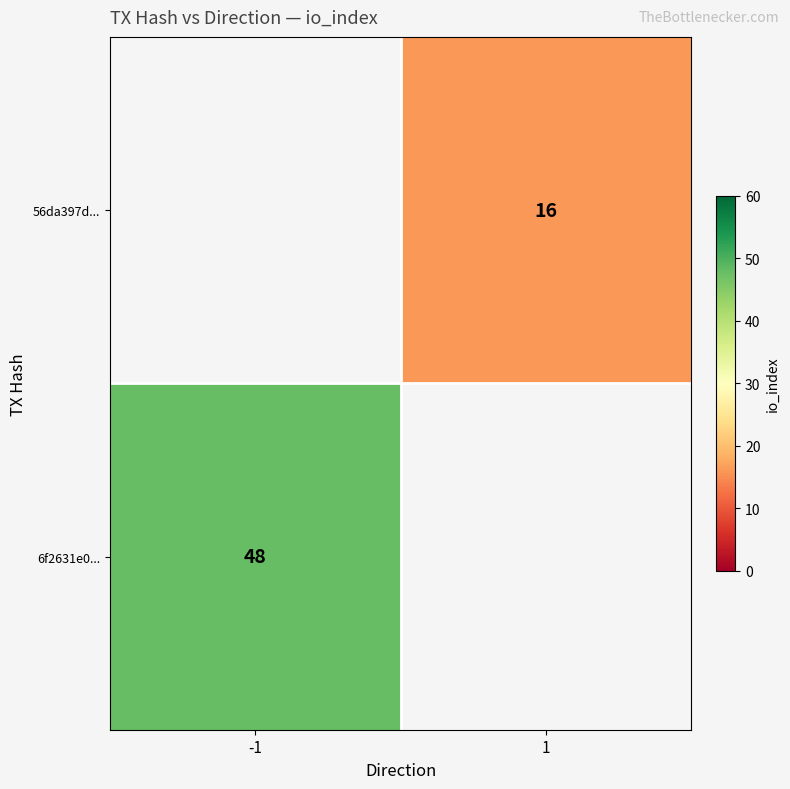

At how many categories does at least one series exceed 24?

1